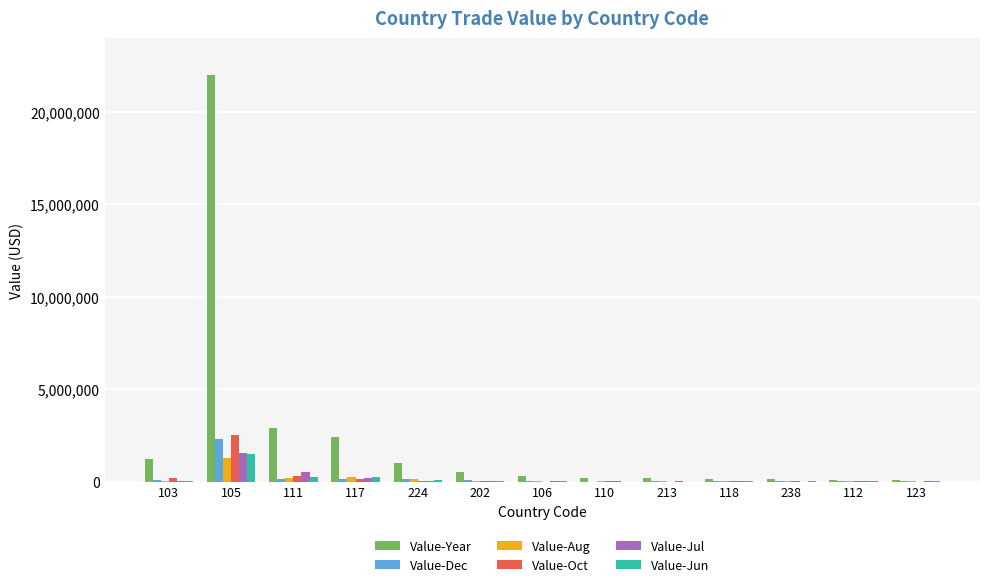

How many groups of bars are there?

13